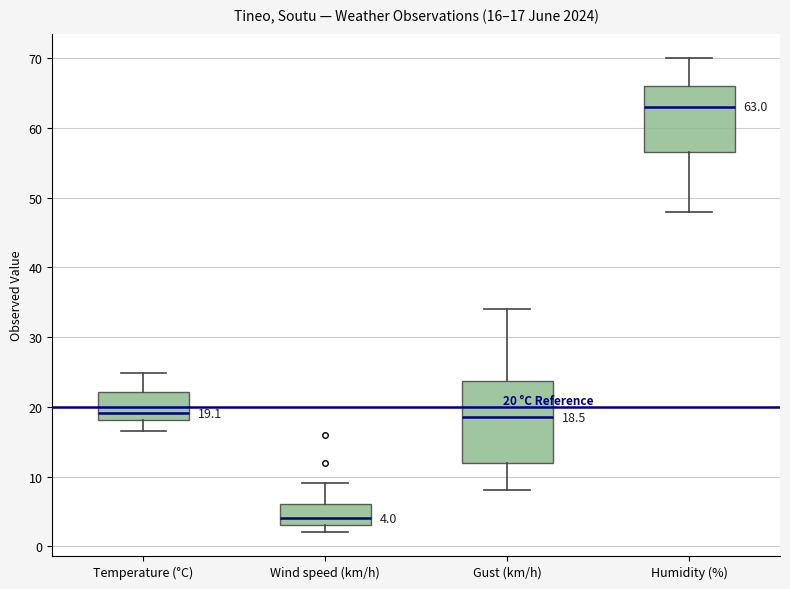

Which box is the tallest, from its lower edge to its upper edge?

Gust (km/h)